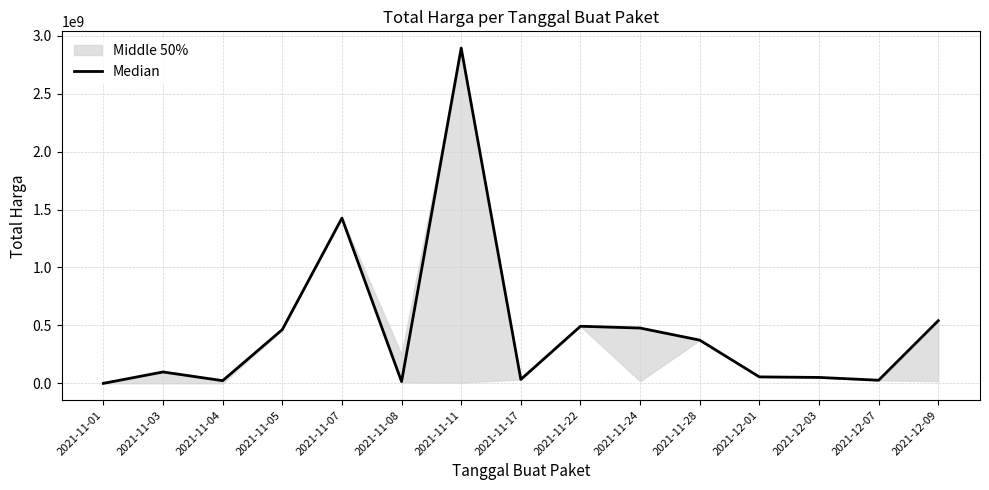

Approximately how many times larger is the value at 2021-11-08 compared to 2021-11-01?

46.5